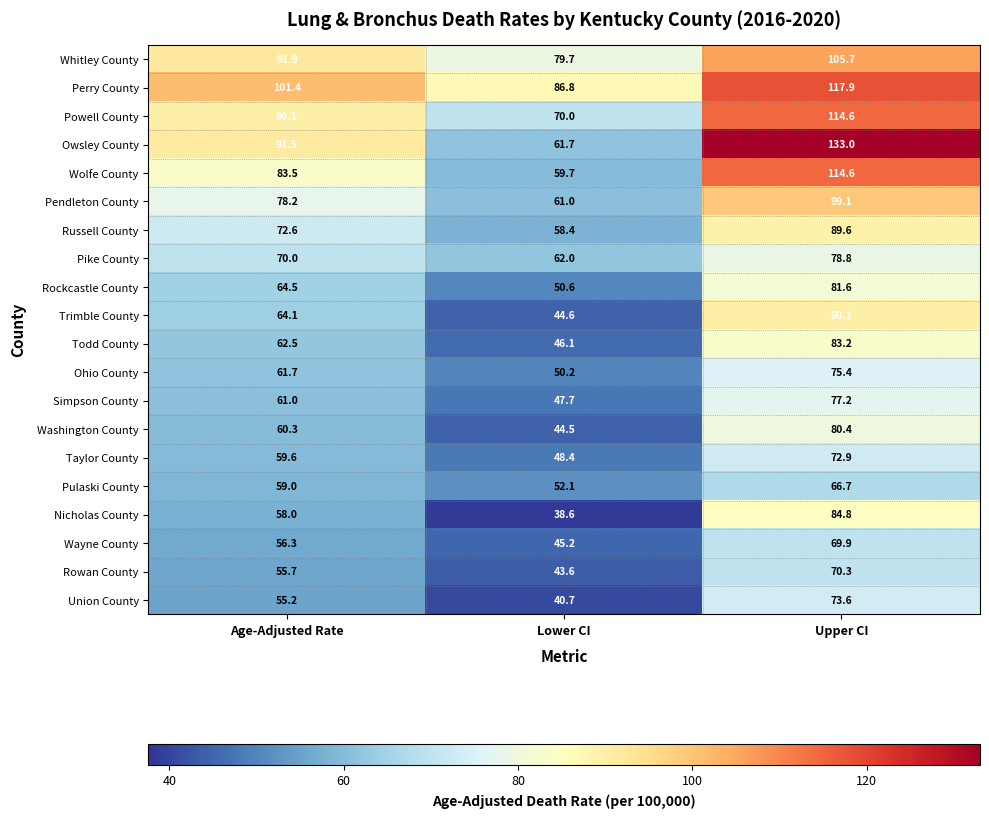

Count the number of categories in the chart.

3